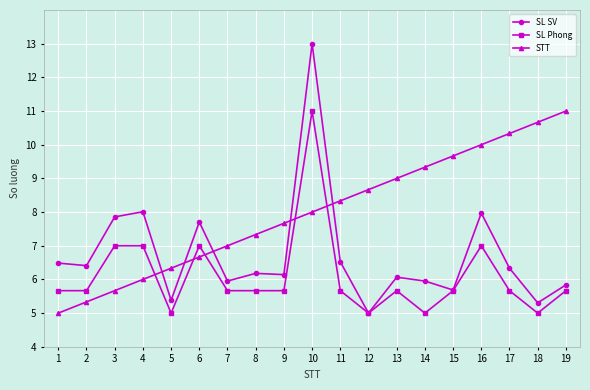

How many values in the SL SV series exceed 6?

12